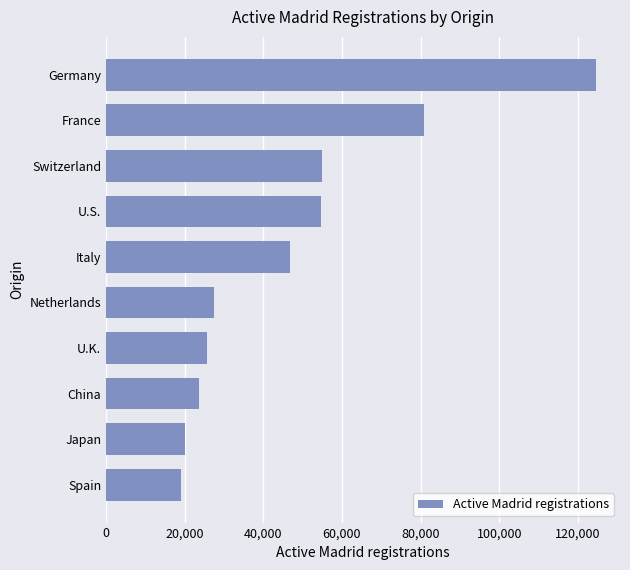

What is the difference between the second highest and minimum values?

61754